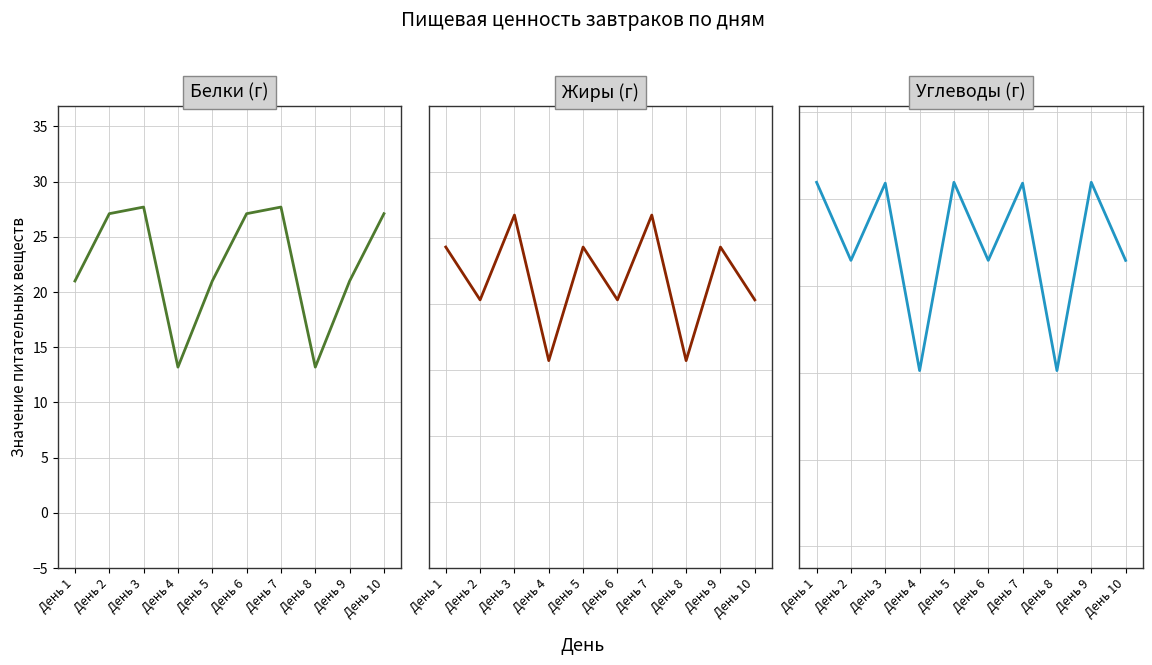

Is it true that Углеводы (г) equals 49.3 at День 9?

False